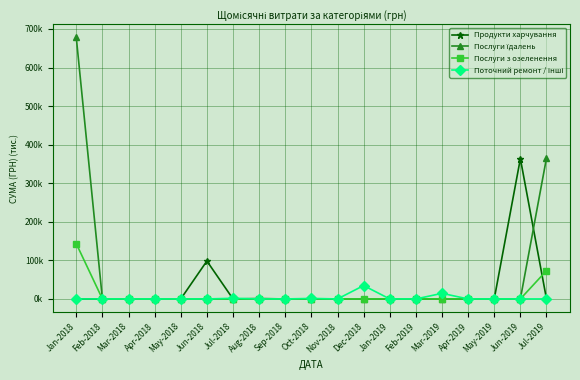

List the series in order of their overall mean, highest first.

Послуги їдалень, Продукти харчування, Послуги з озеленення, Поточний ремонт / інші